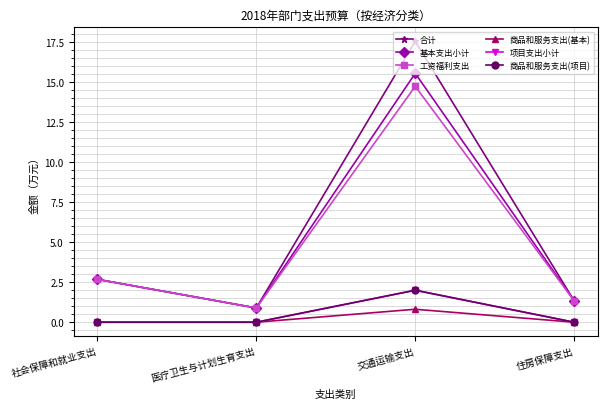

What is the average value of the 合计 series?

5.6